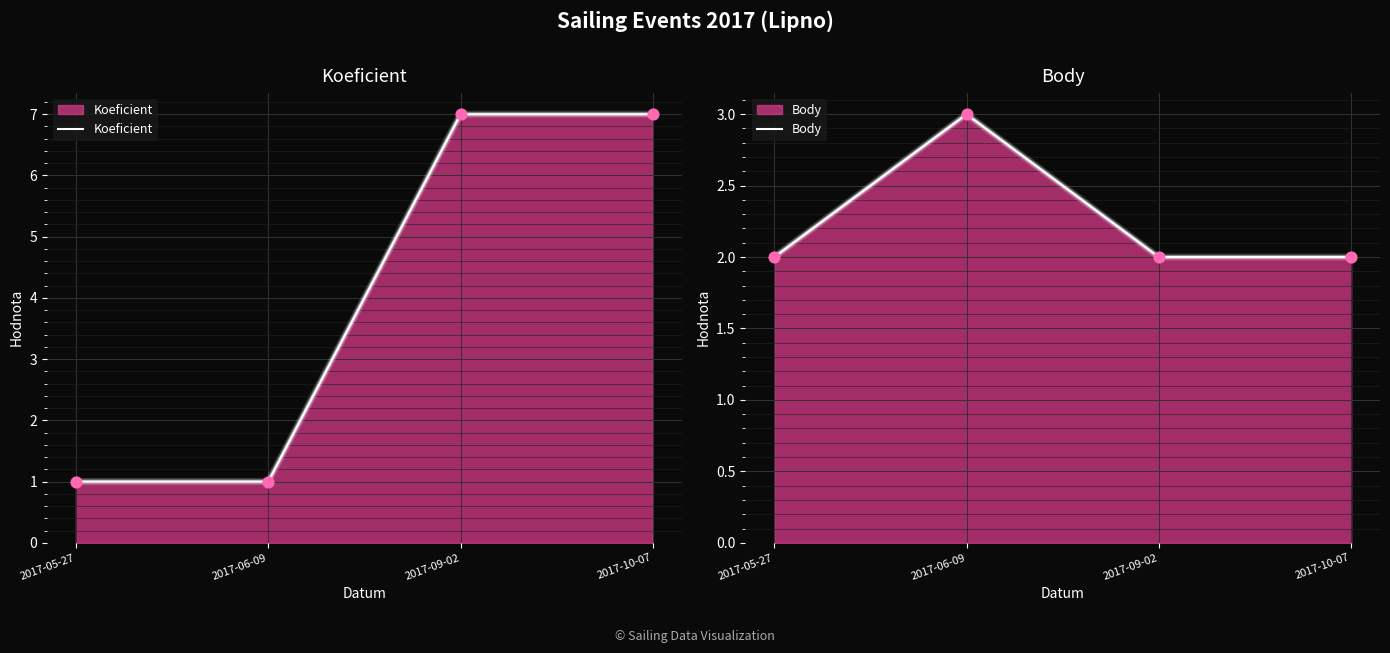

What are all the series names shown in the legend?

Koeficient, Body